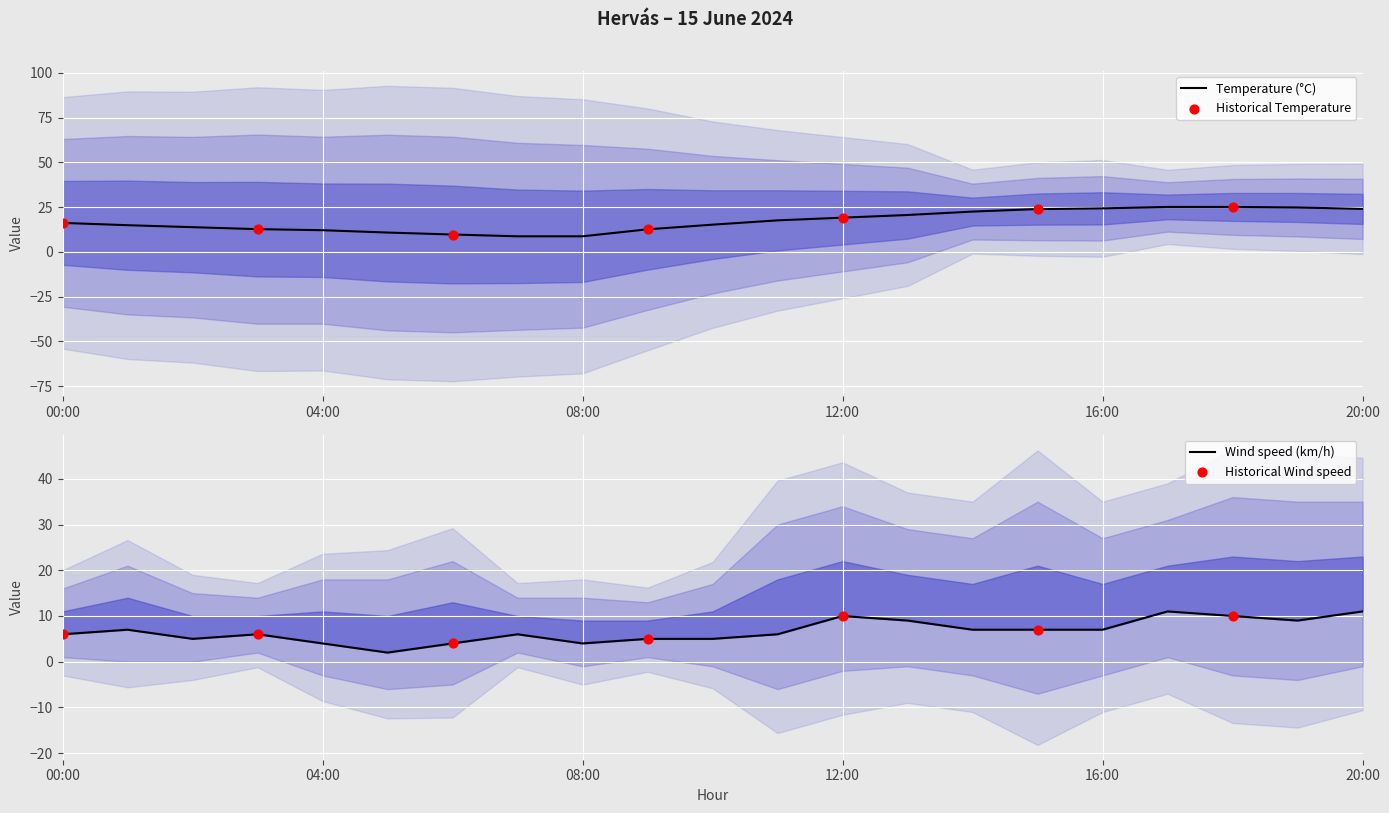

Which series has the largest total across all categories?

Temperature (°C)